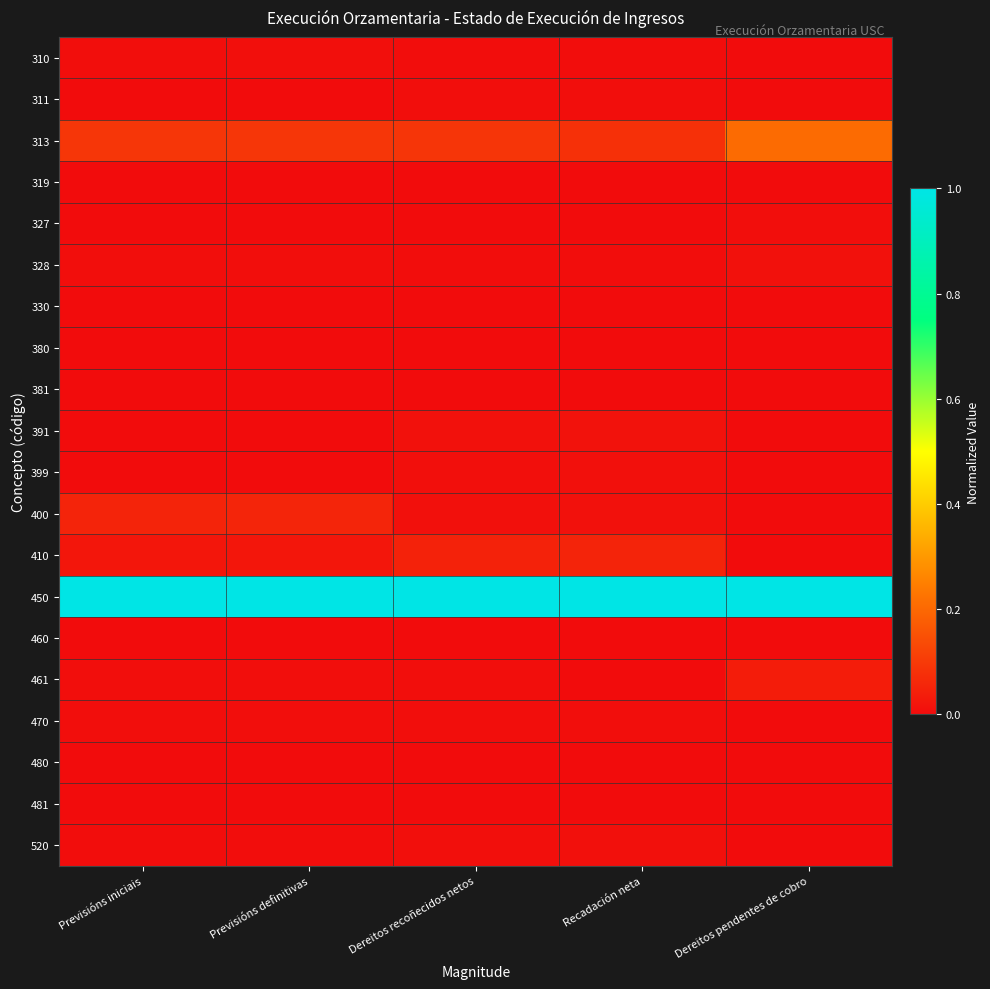

Count the number of categories in the chart.

5